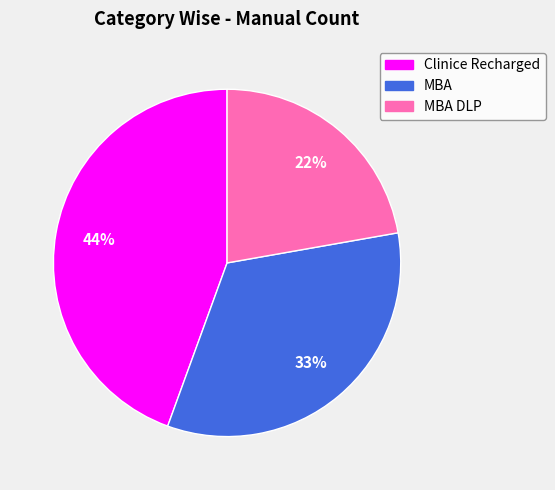

To the nearest percent, what is the average slice percentage?

33%